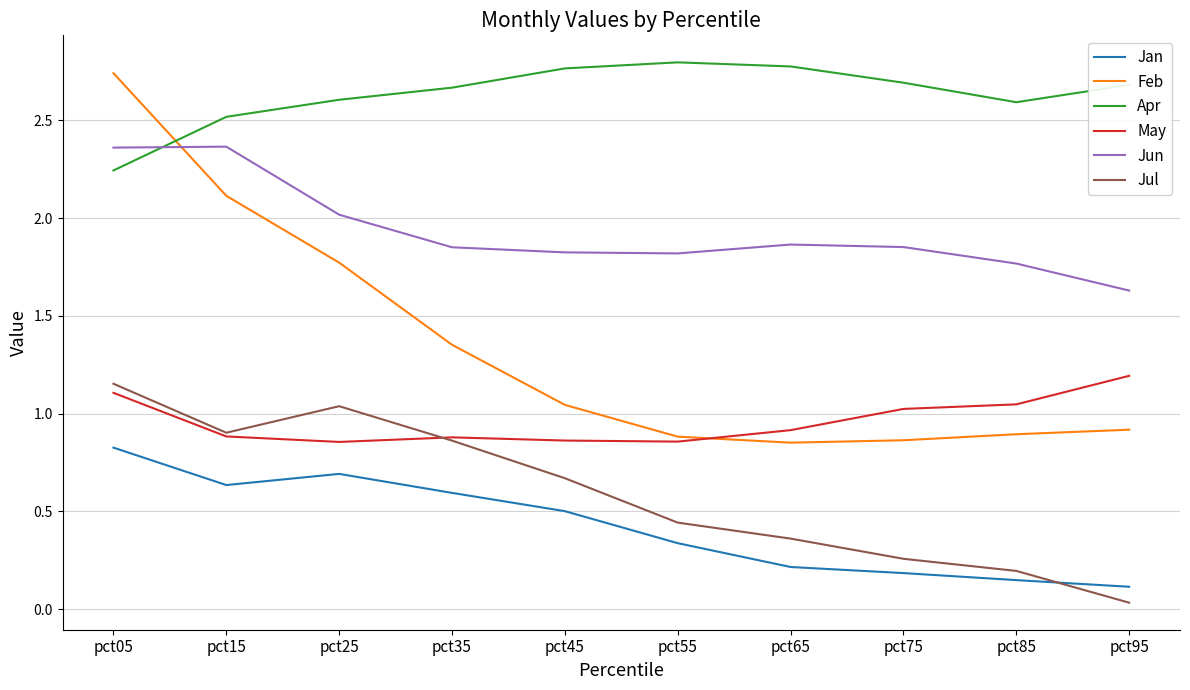

Where is Jun nearest to the value 1?

pct95